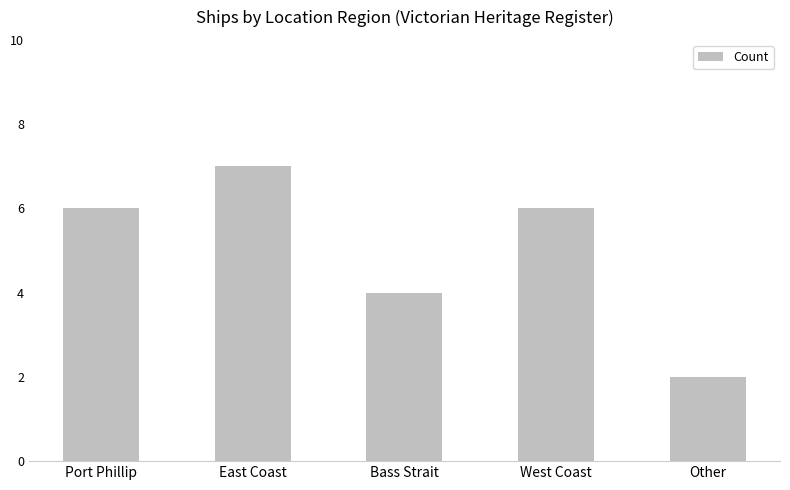

True or false: the data shows 3 at Bass Strait.

False